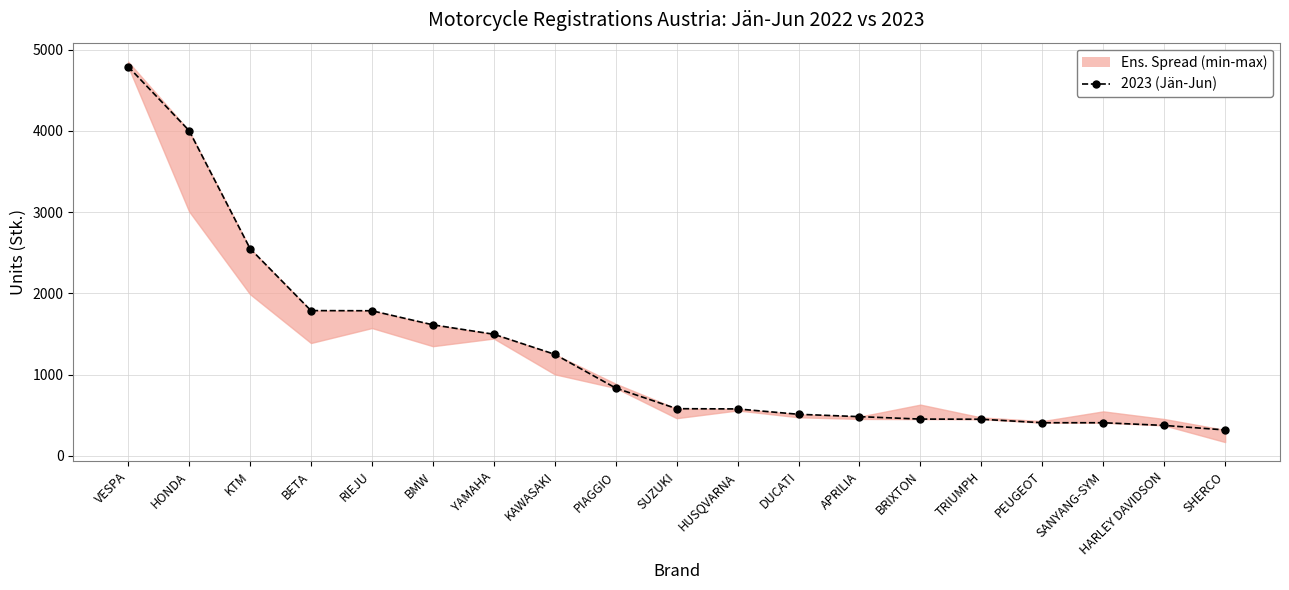

In 2022 (Jän-Jun), how many points are lower than both neighbors (excluding endpoints)?

5